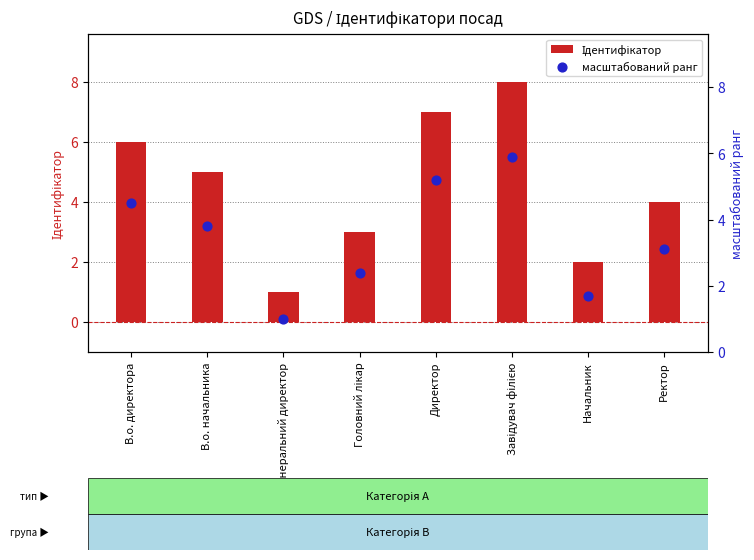

Which series reaches the maximum Y coordinate?

Ідентифікатор